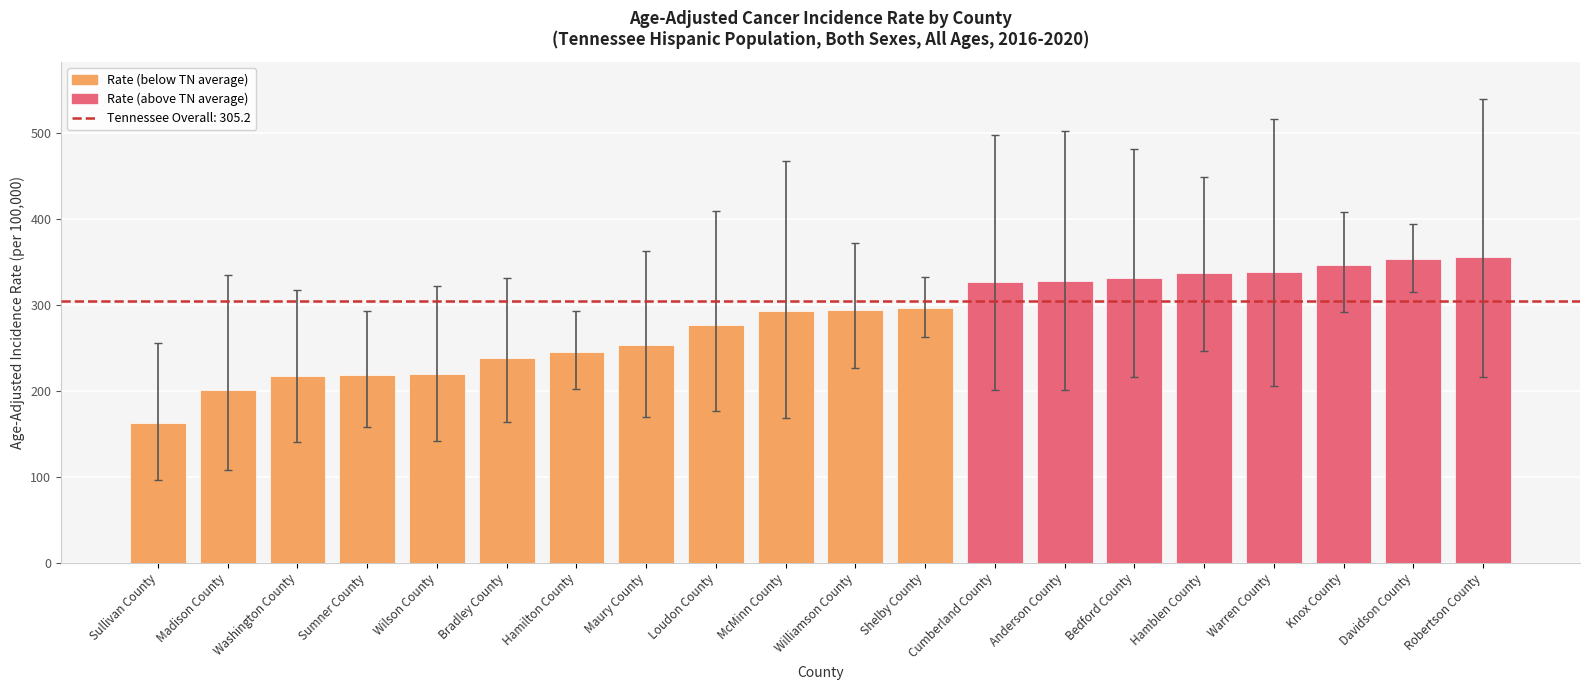

The value at Loudon County is 164.8. True or false?

False